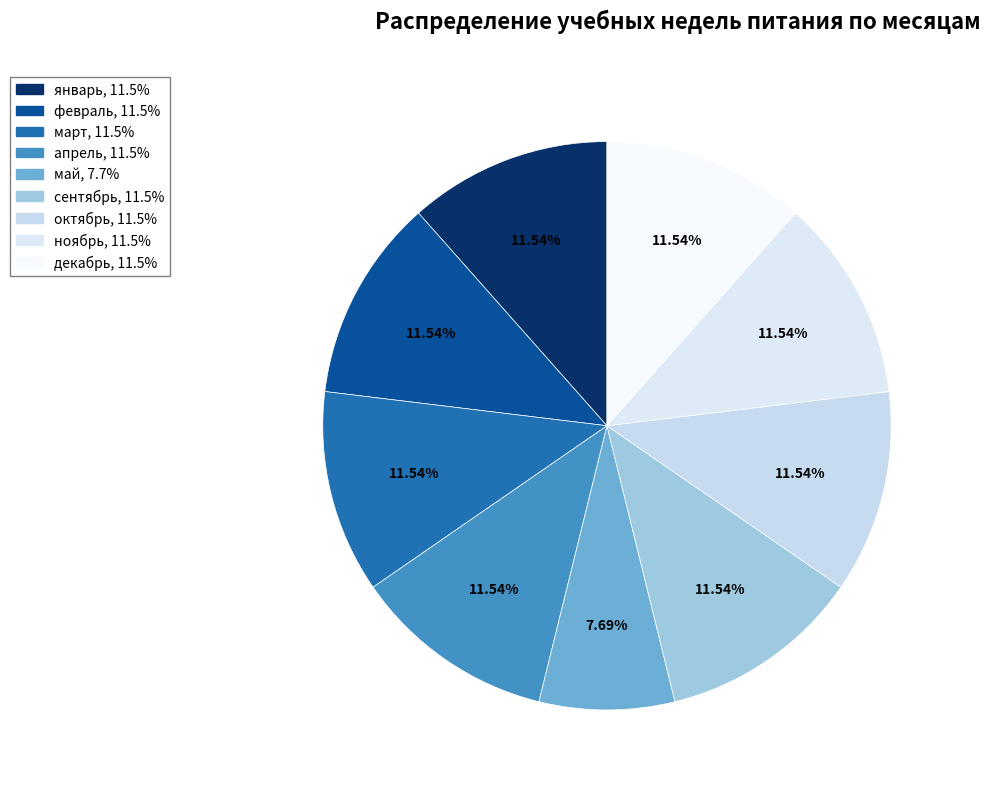

Combined, do апрель and май account for over 50%?

No